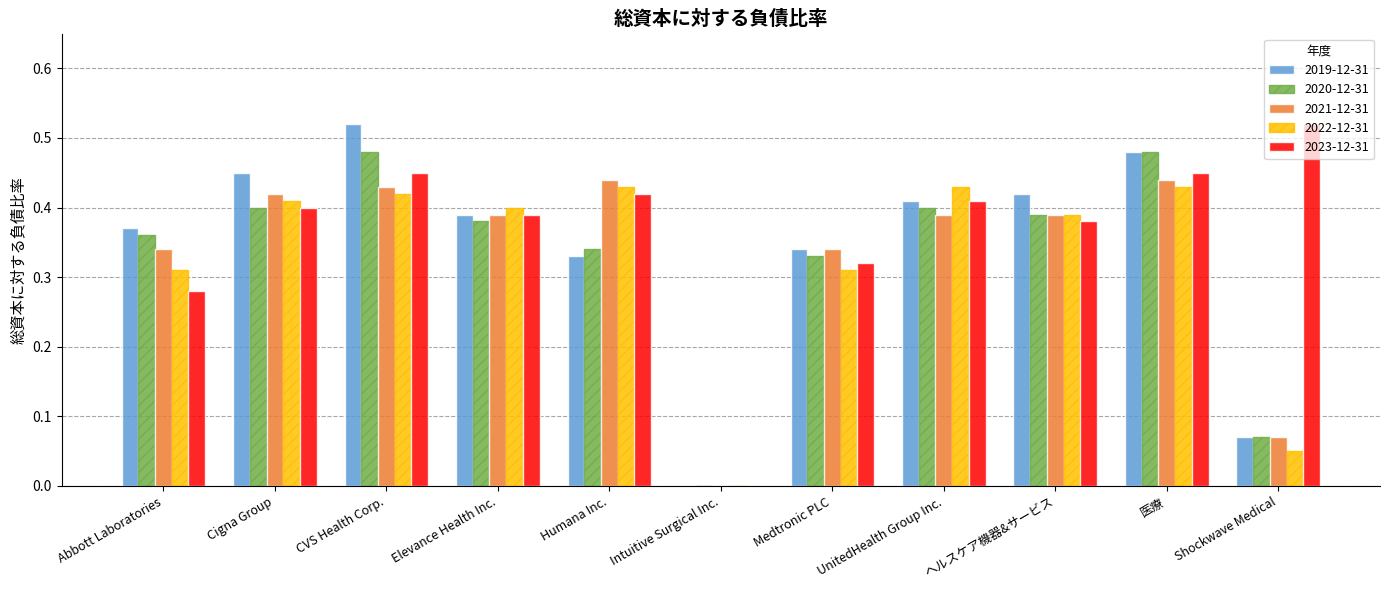

At which label does 2019-12-31 reach its peak?

CVS Health Corp.